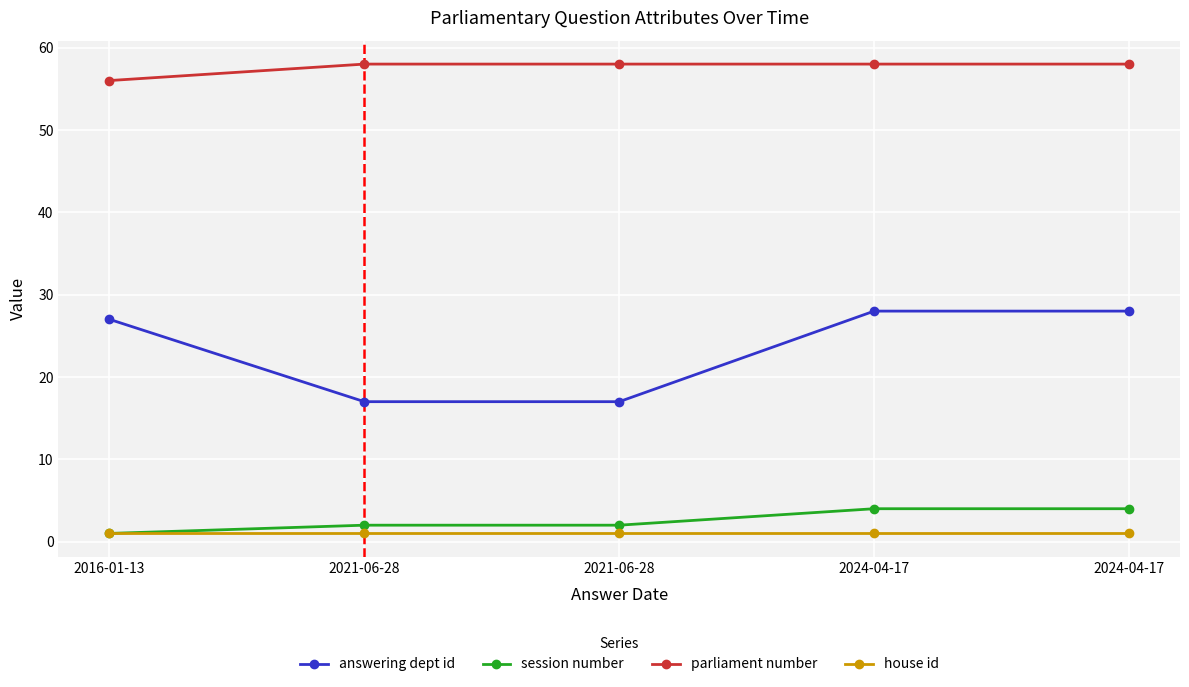

At which category is the sum across all series the highest?

2024-04-17